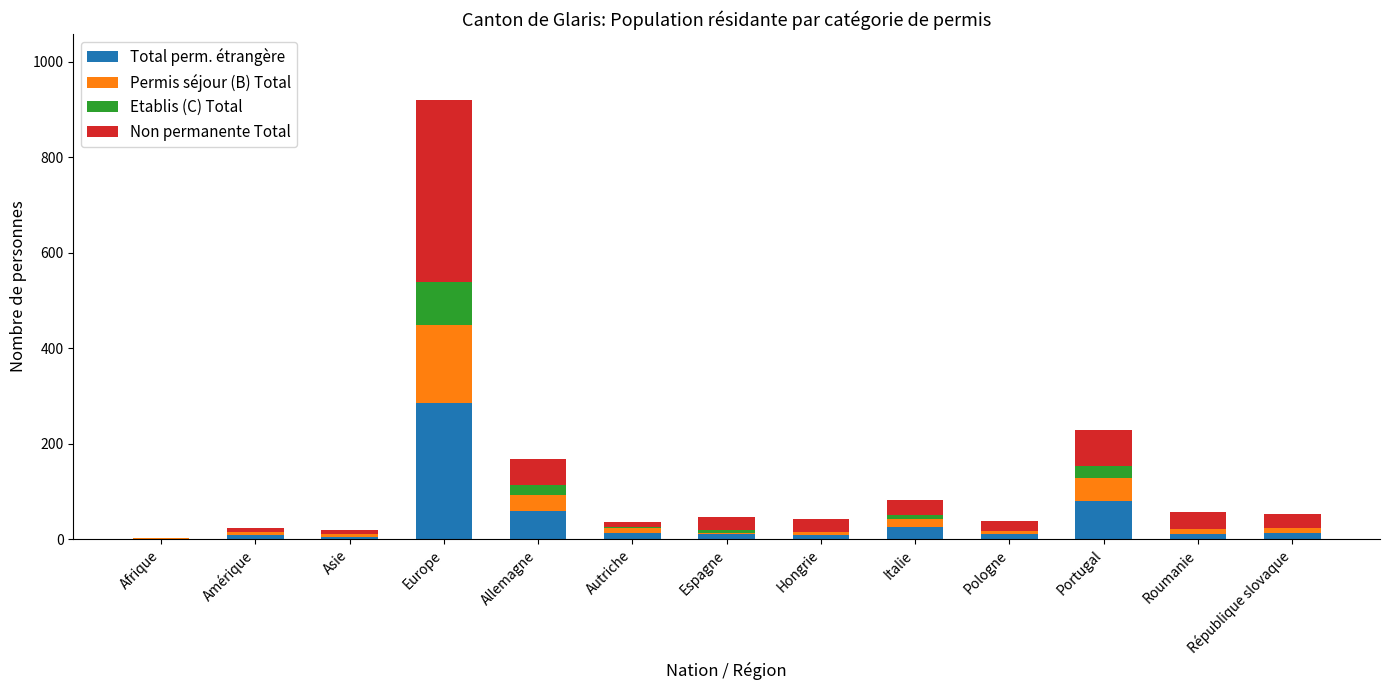

How many series are shown in this chart?

4